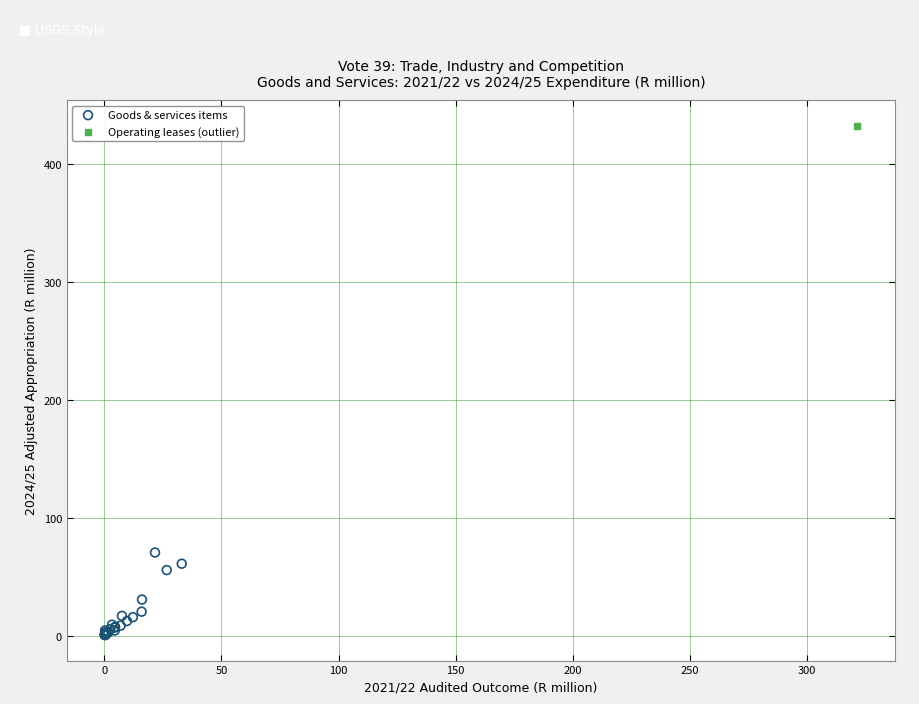

What are all the series names shown in the legend?

Goods & services items, Operating leases (outlier)